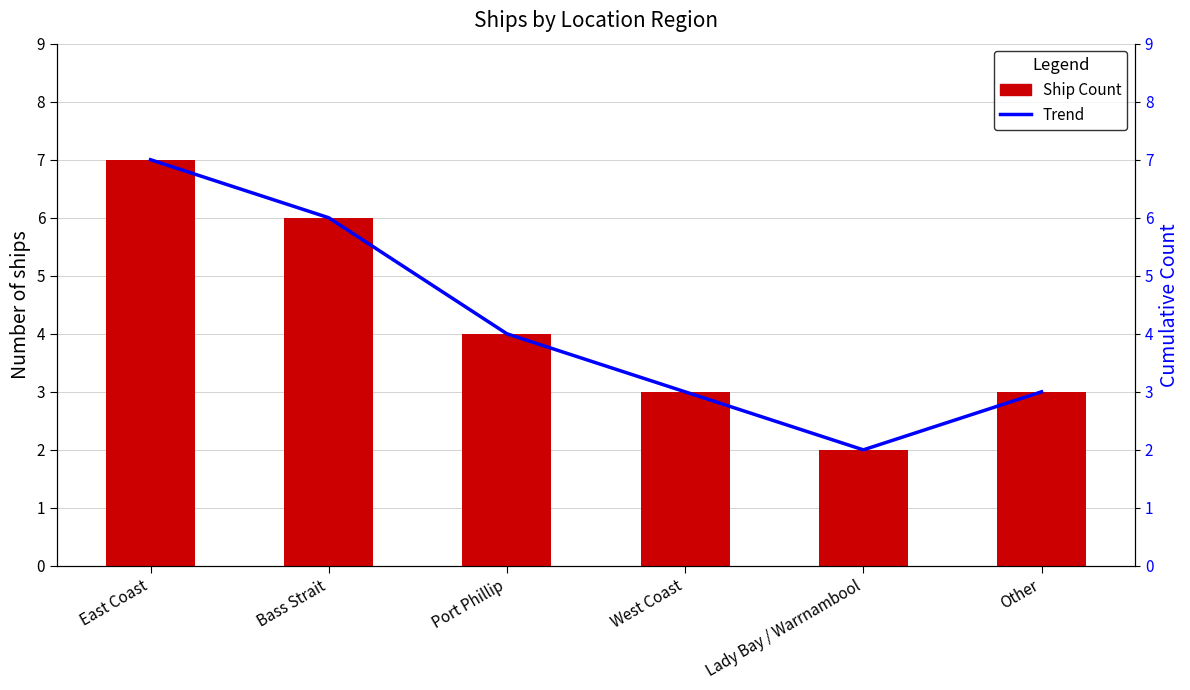

What position from the right is Bass Strait?

5